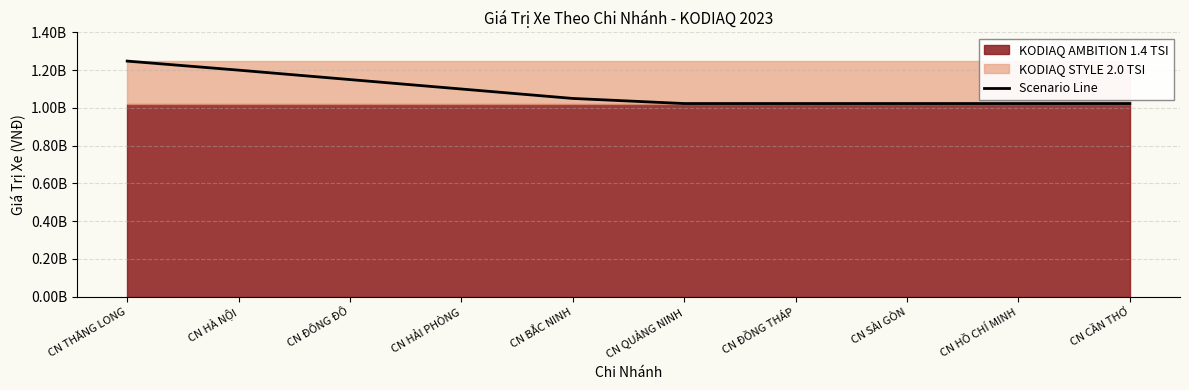

What is the label of the 1st point from the left?

CN THĂNG LONG